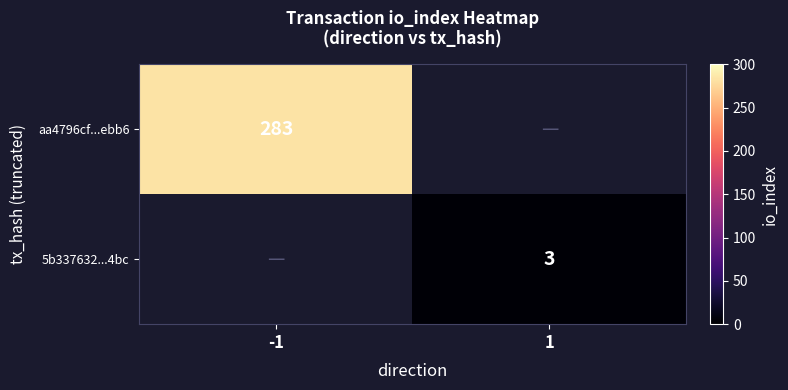

What is the greatest value displayed?

283.0